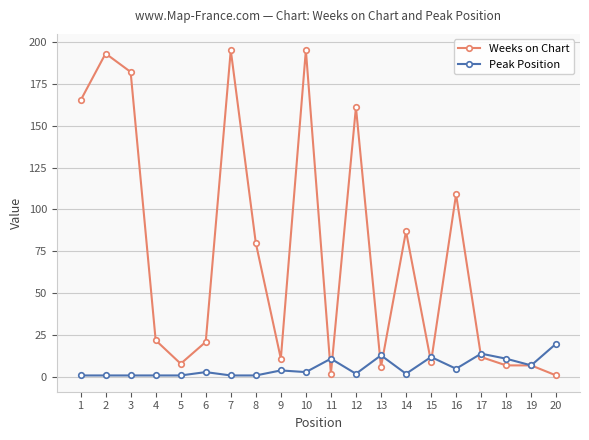

What is the value of the Weeks on Chart point at the 4th from the left?

22